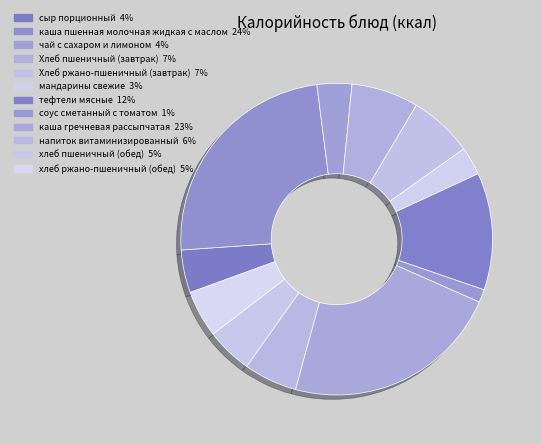

To the nearest percent, what is the average slice percentage?

8%